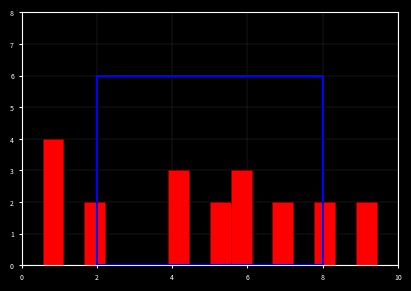

Around what value on the x-axis is the tallest bar? Give the approximate position of its centre, as read against the axis.

0.8